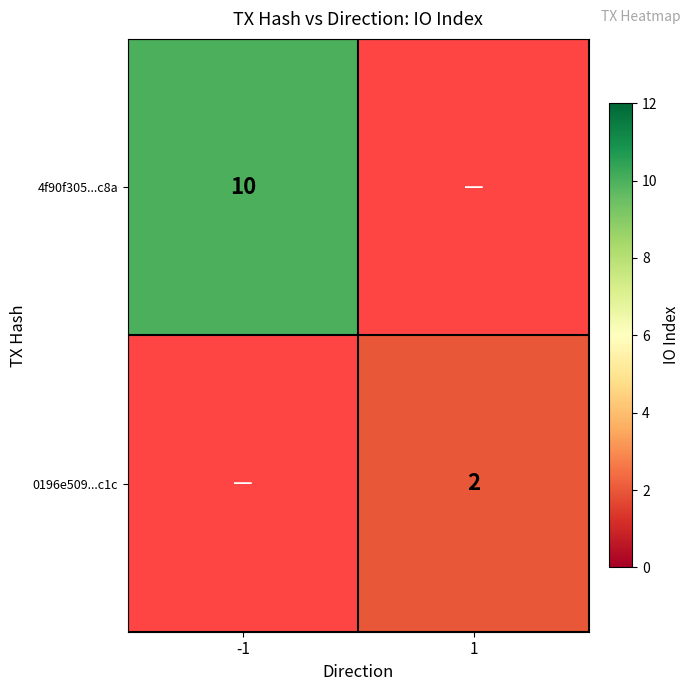

What is the maximum value shown in the chart?

10.0